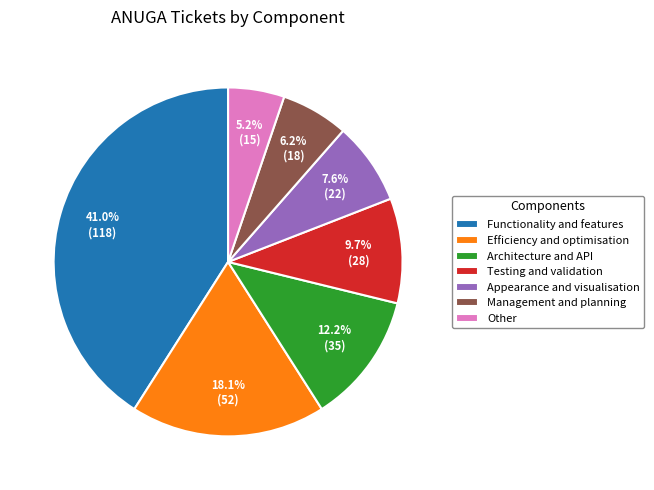

Does Functionality and features represent more than half of the total?

No